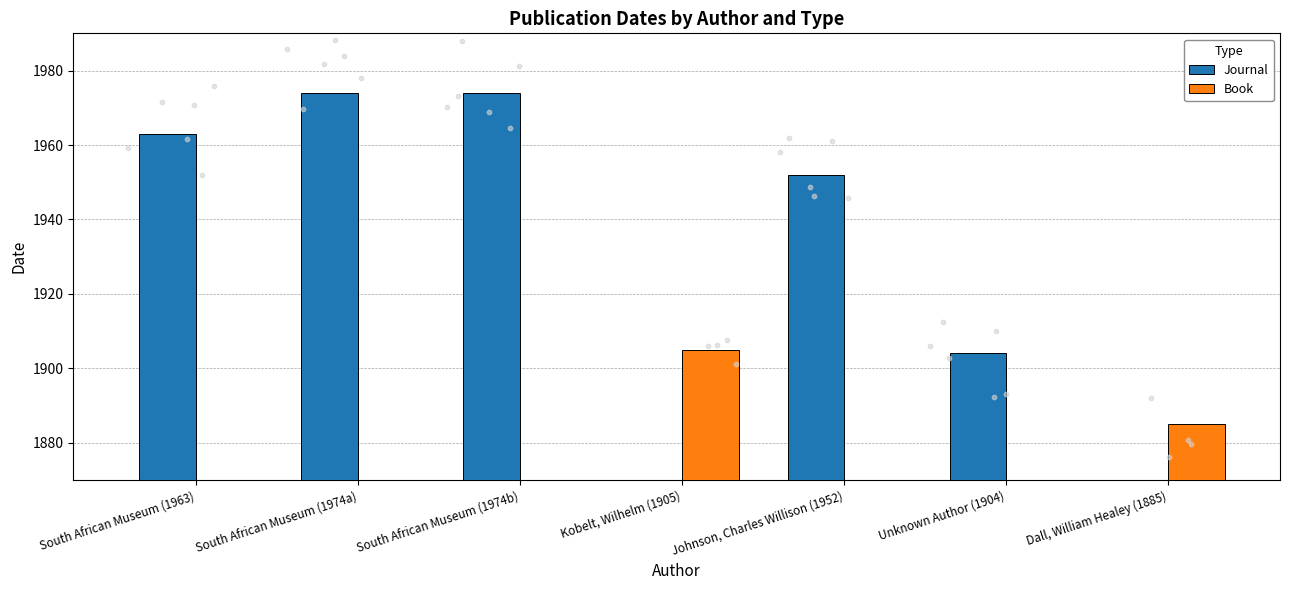

The Journal series shows 543 at South African Museum (1963). True or false?

False